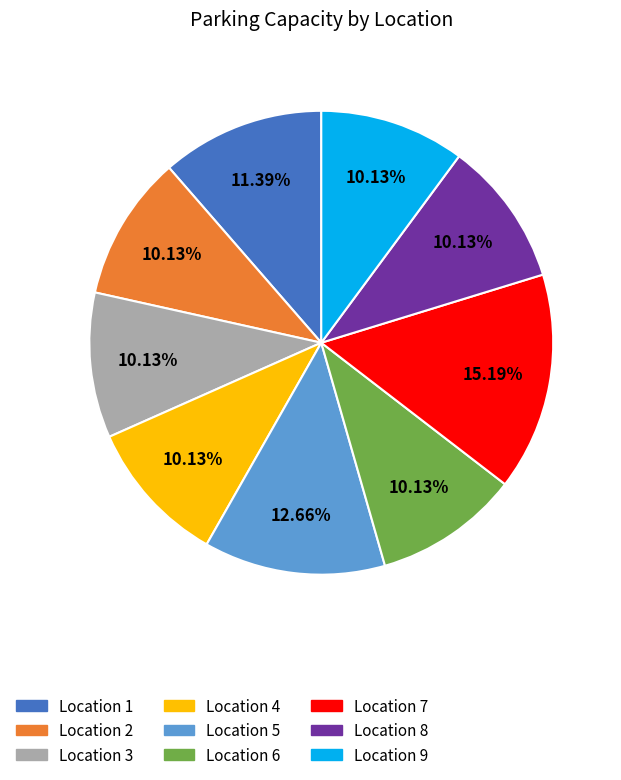

Is there a majority slice in this chart?

No